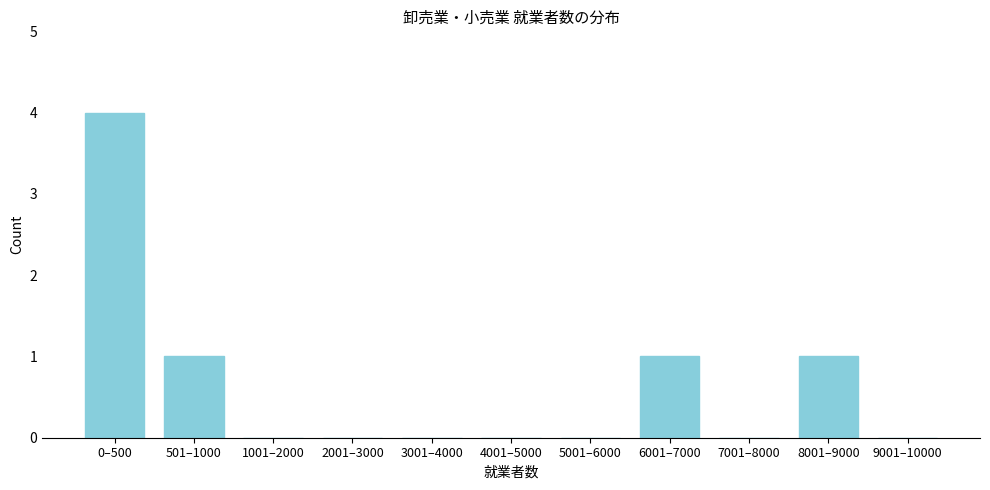

Reading left to right, extract all data points from this chart.

0–500=4	501–1000=1	1001–2000=0	2001–3000=0	3001–4000=0	4001–5000=0	5001–6000=0	6001–7000=1	7001–8000=0	8001–9000=1	9001–10000=0